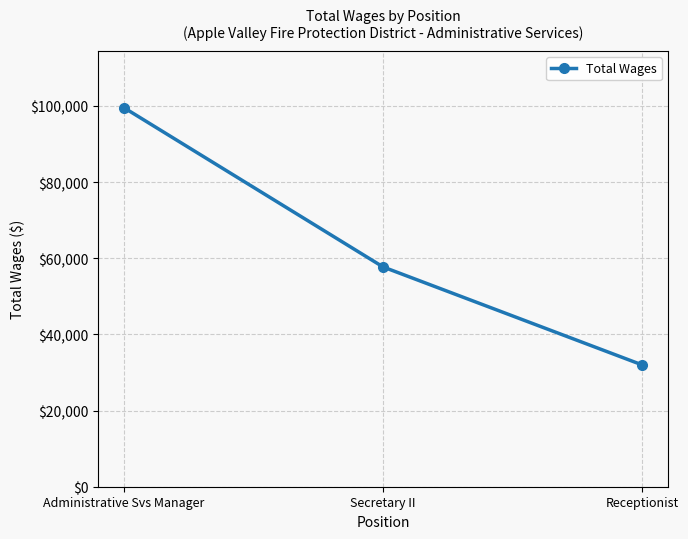

The chart shows a value of 18108 at Secretary II. True or false?

False